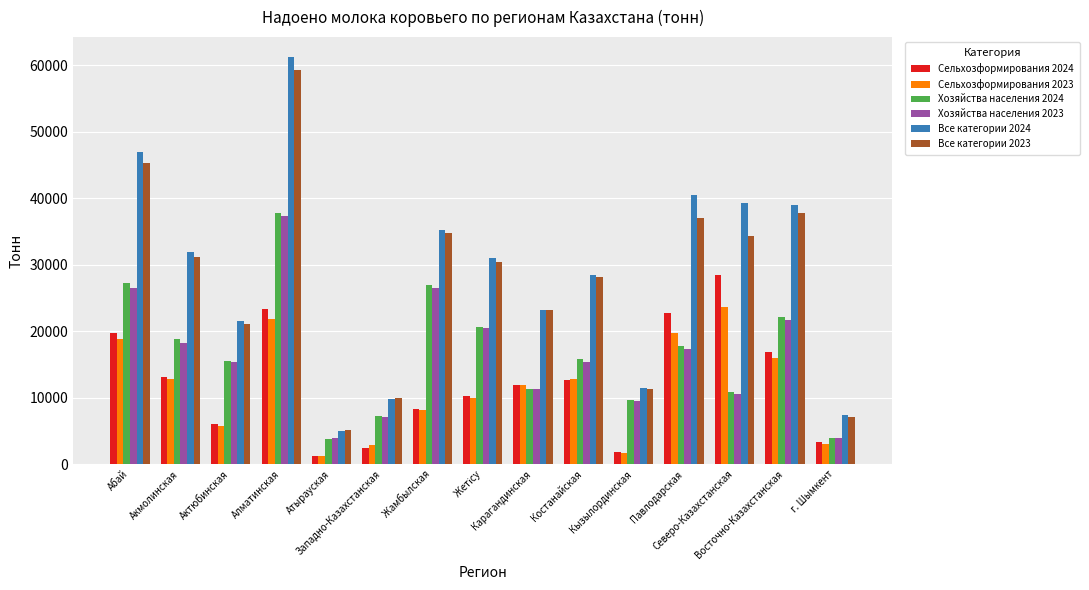

What is the difference between the maximum and minimum values in the Все категории 2024 series?

56077.7